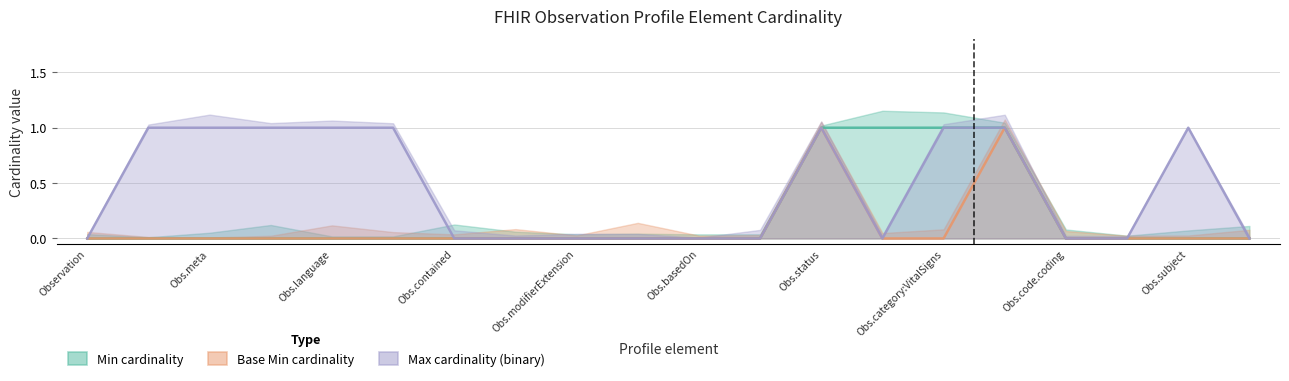

What is the highest value of the Min (Estimate) series?

1